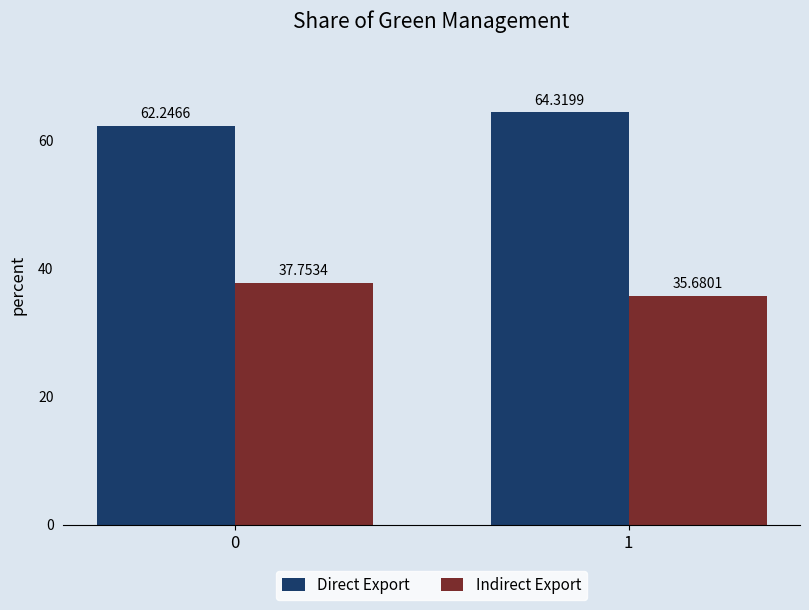

Does the chart contain any negative values?

No